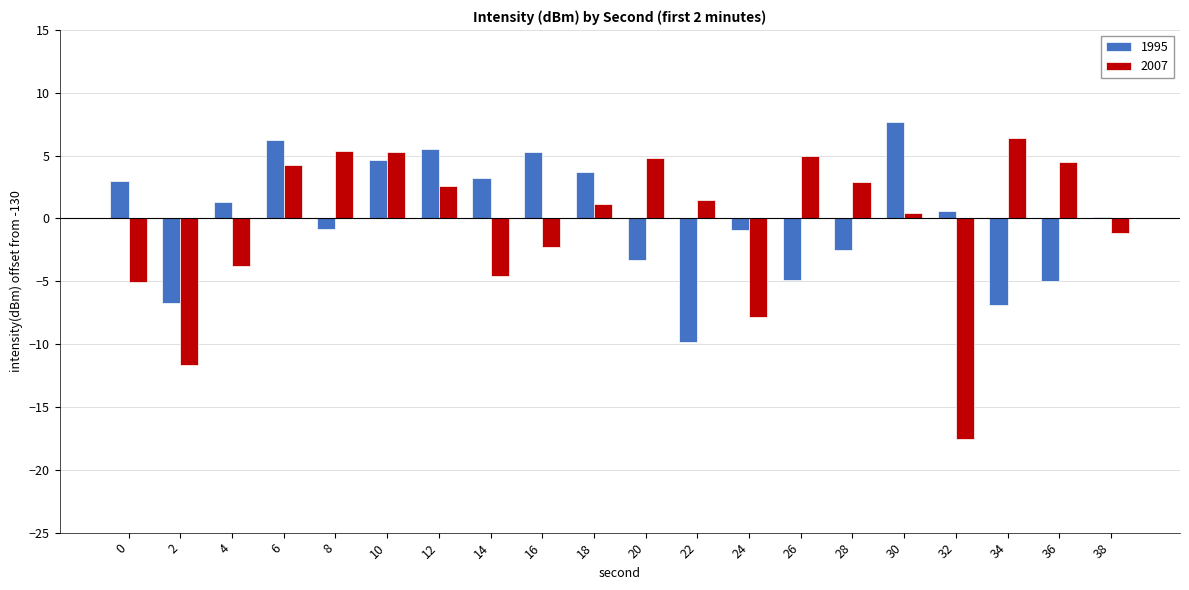

At 0, list the series in order from smallest to largest.

2007, 1995